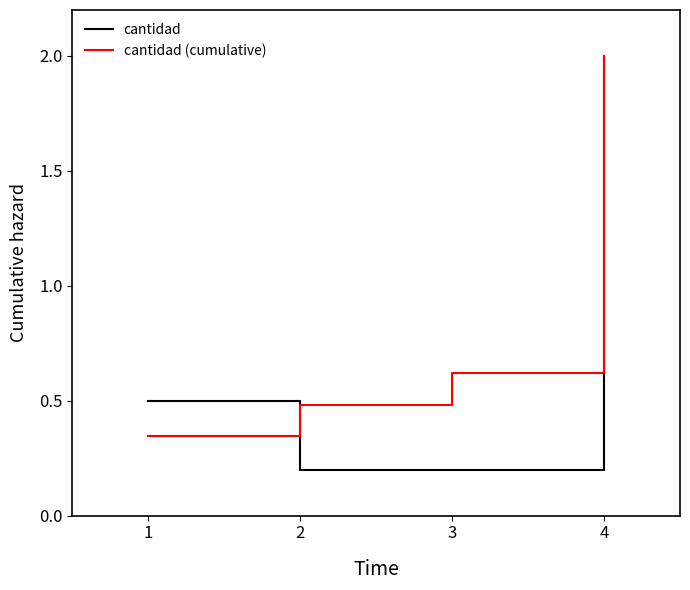

Rank the series by their average value, from lowest to highest.

cantidad, cantidad (cumulative)